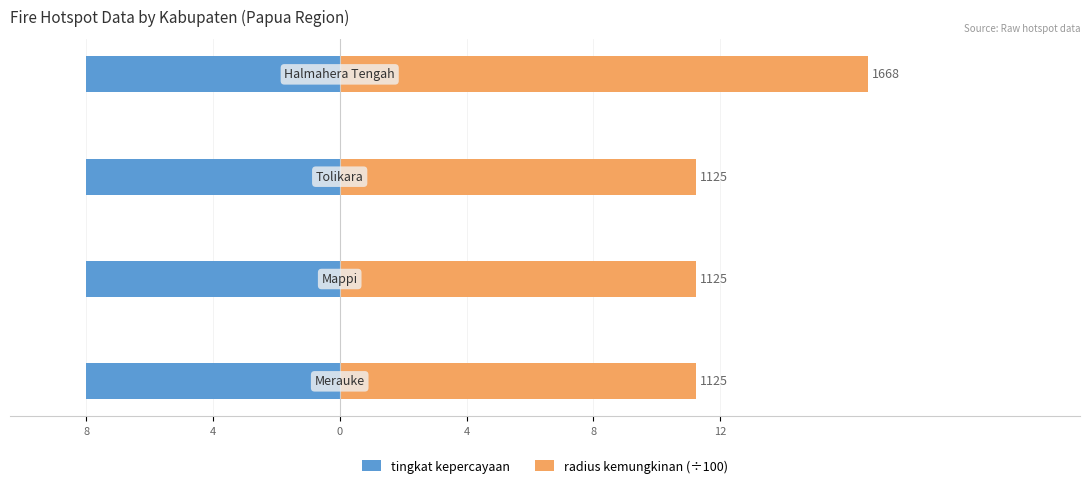

The value of radius kemungkinan (÷100) at 4 is 11.2. True or false?

True